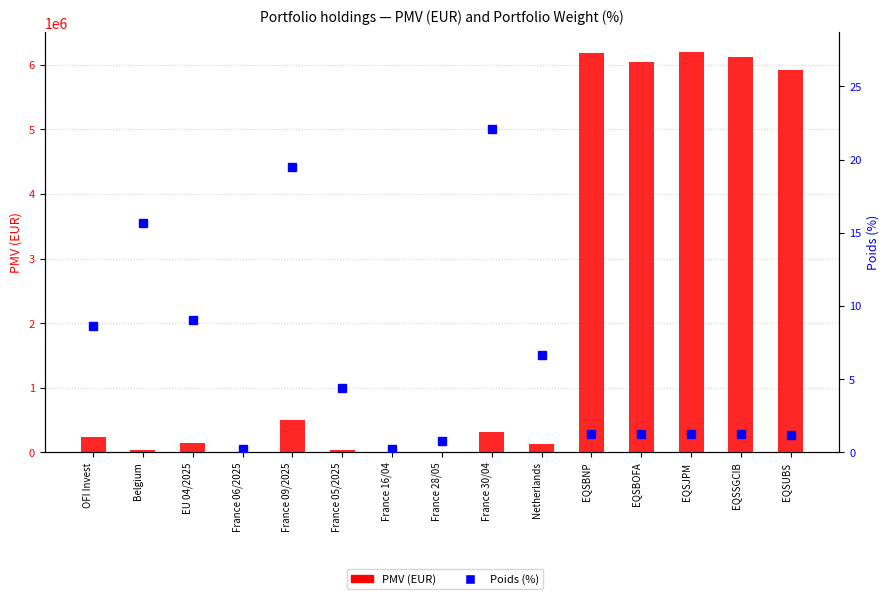

What is the maximum value shown in the chart?

6193215.6